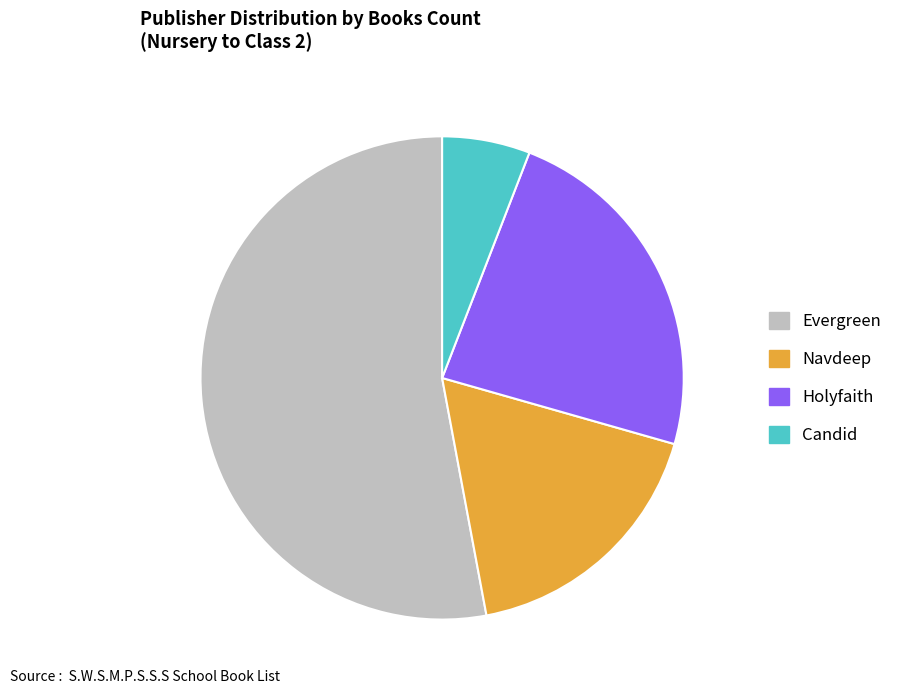

Is the sum of Candid and Navdeep greater than half?

No